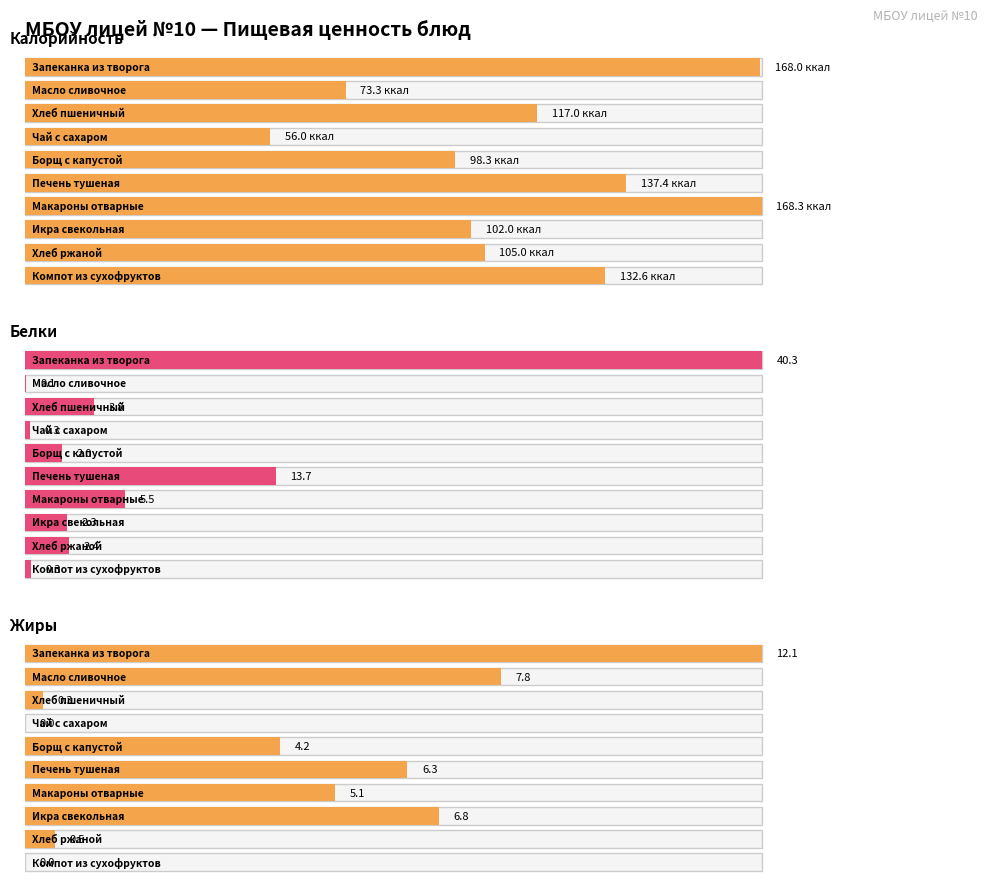

What is the label of the 4th bar from the left?

Чай с сахаром